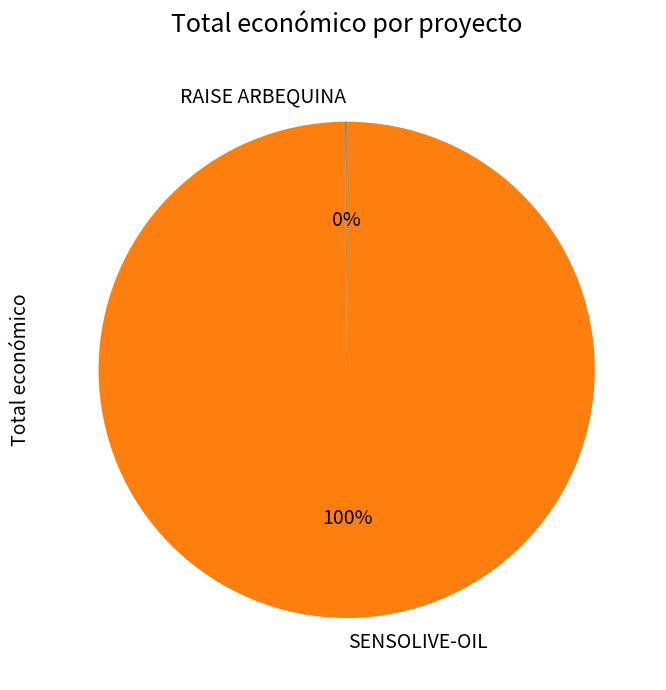

To the nearest percent, what is the average slice percentage?

50%